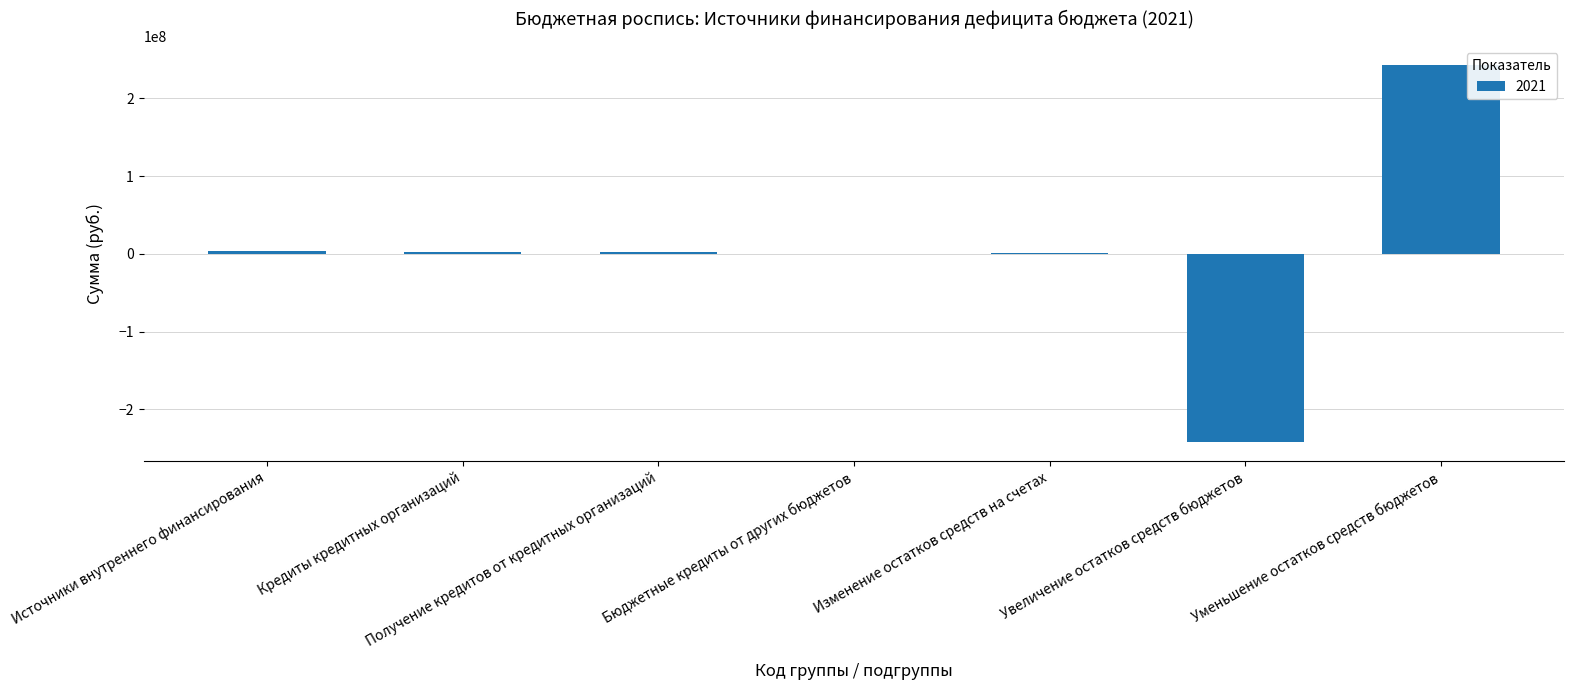

At which category does the chart reach its peak across all series?

Уменьшение остатков средств бюджетов